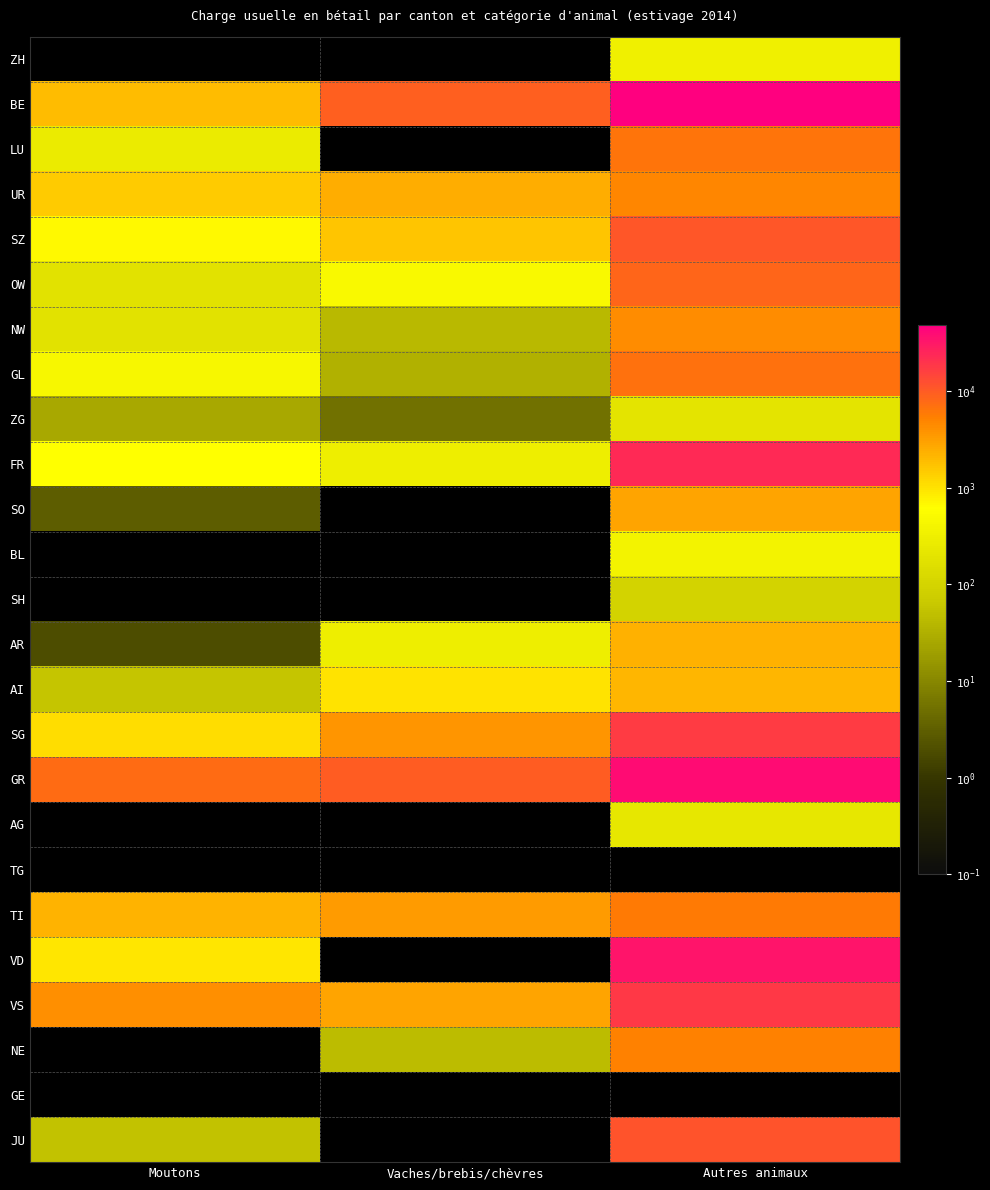

Which has a higher value, Moutons or Vaches/brebis/chèvres?

Moutons